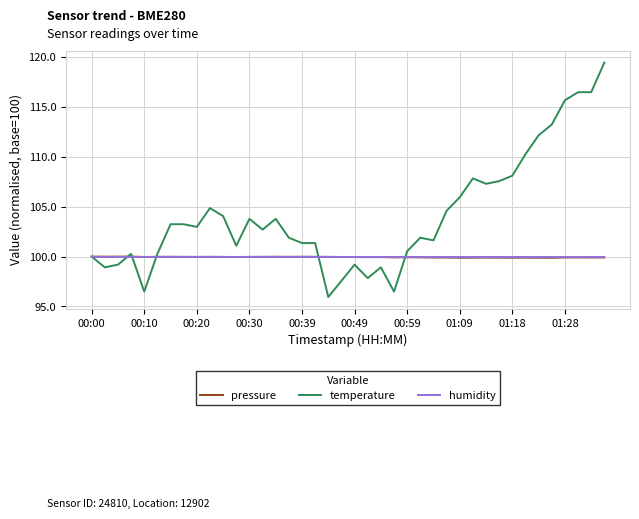

What is the minimum value shown in the chart?

95.9